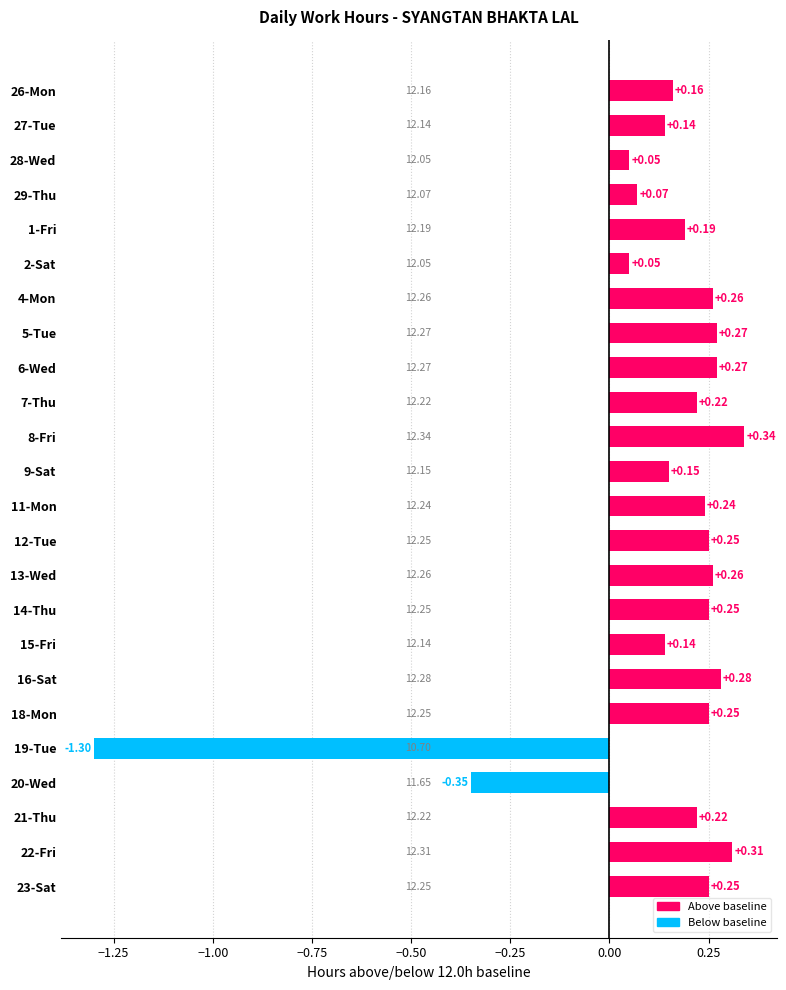

What is the minimum value shown in the chart?

-1.3